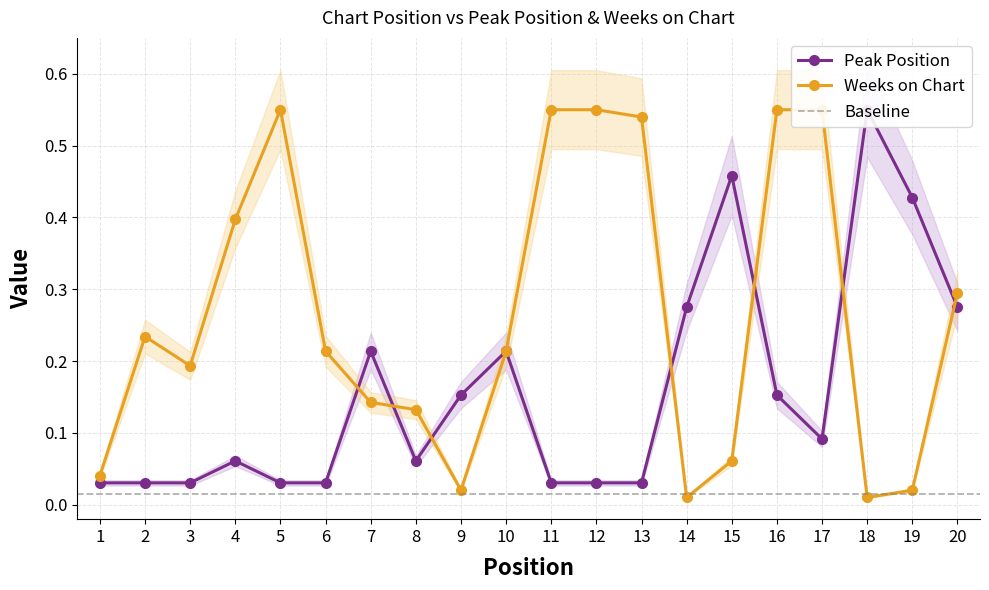

In Peak Position, how many points are lower than both neighbors (excluding endpoints)?

2